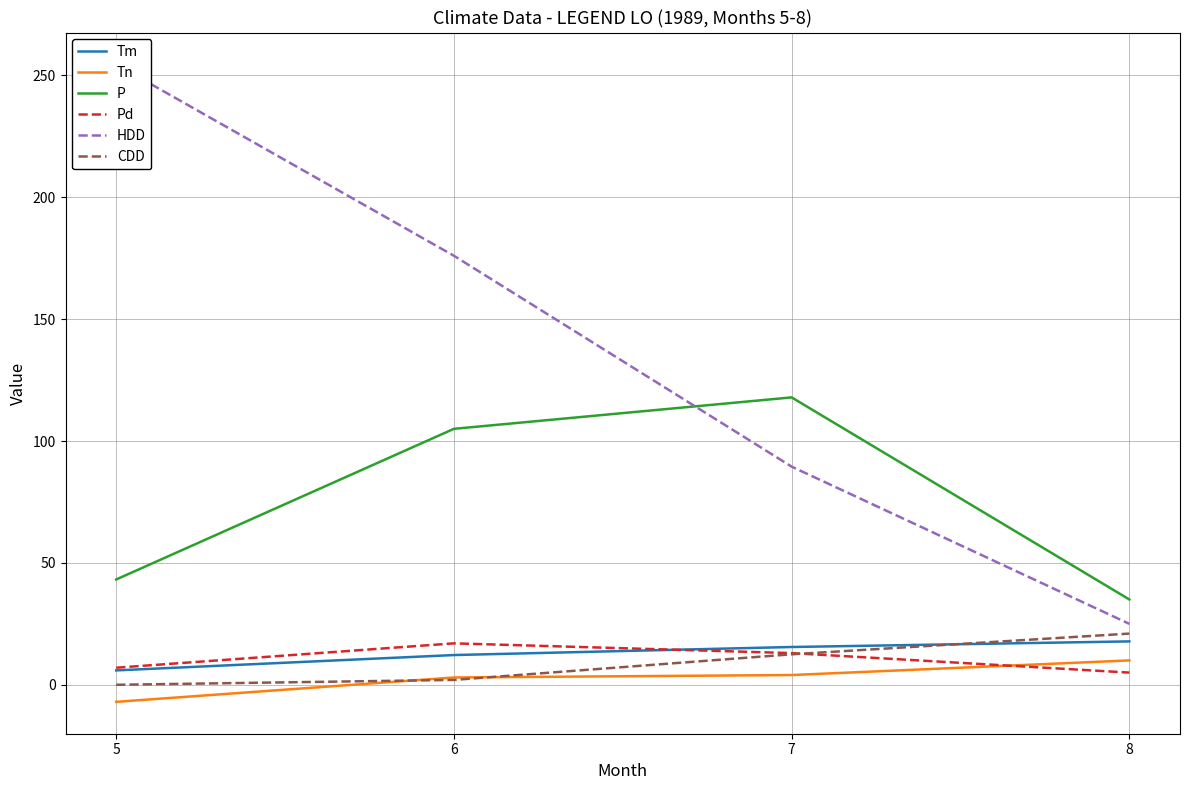

Which series has the largest total across all categories?

HDD